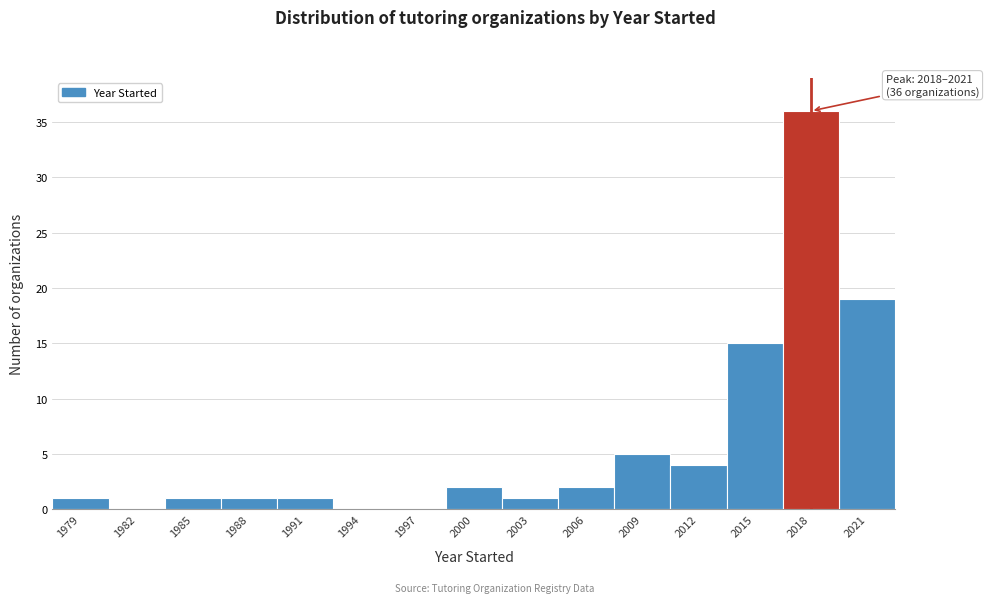

Reading left to right, what are all the values shown in this chart?

1979=1	1982=0	1985=1	1988=1	1991=1	1994=0	1997=0	2000=2	2003=1	2006=2	2009=5	2012=4	2015=15	2018=36	2021=19